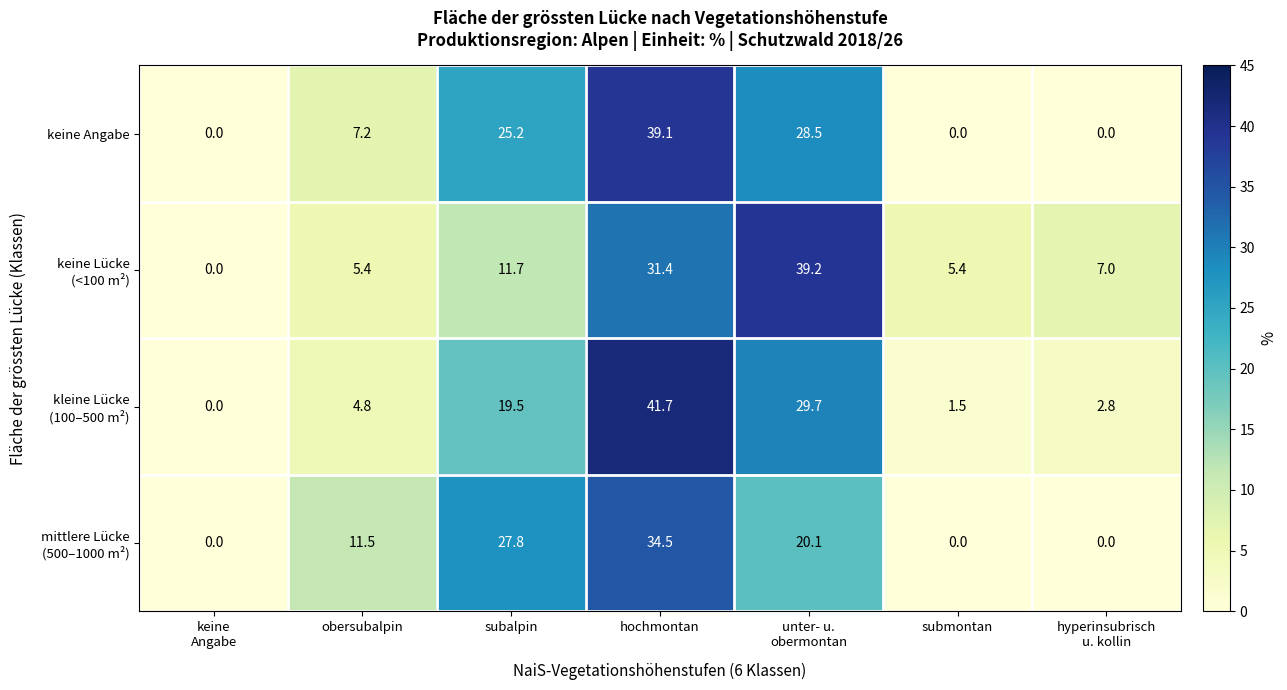

What is the difference between the maximum and minimum values in the keine Angabe series?

39.1